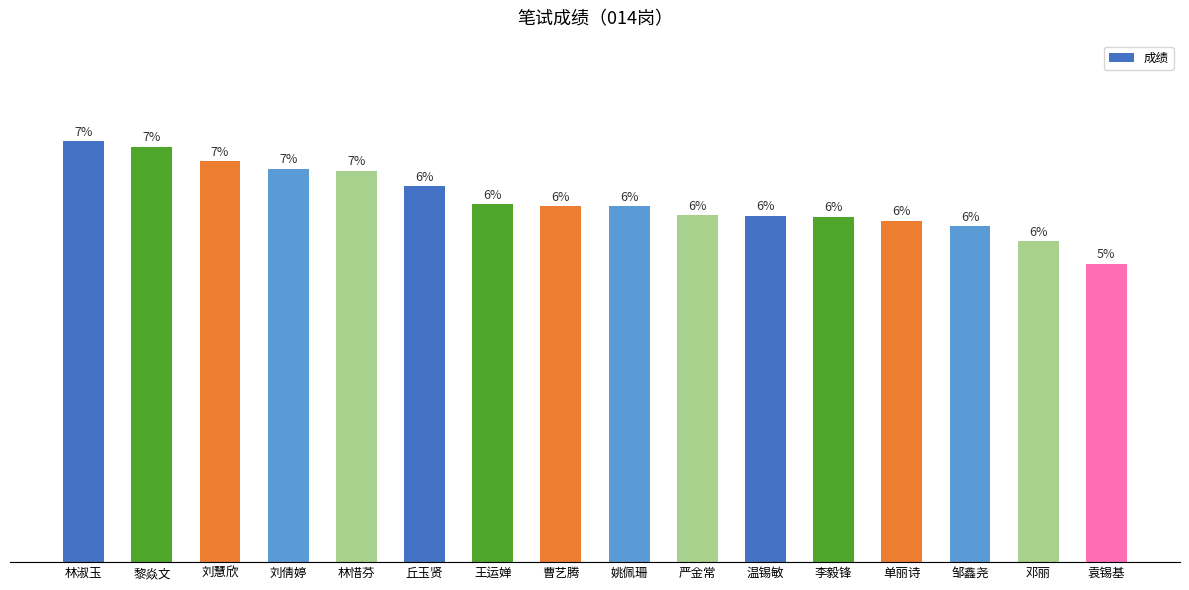

Approximately how many times larger is the value at 温锡敏 compared to 丘玉贤?

0.9